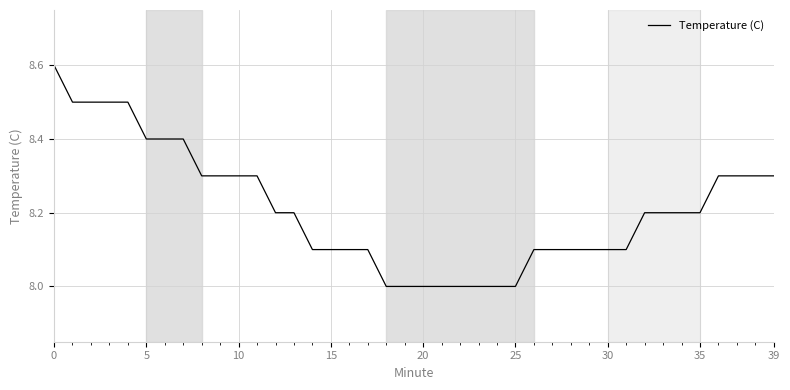

What is the difference between the maximum and minimum values?

0.6